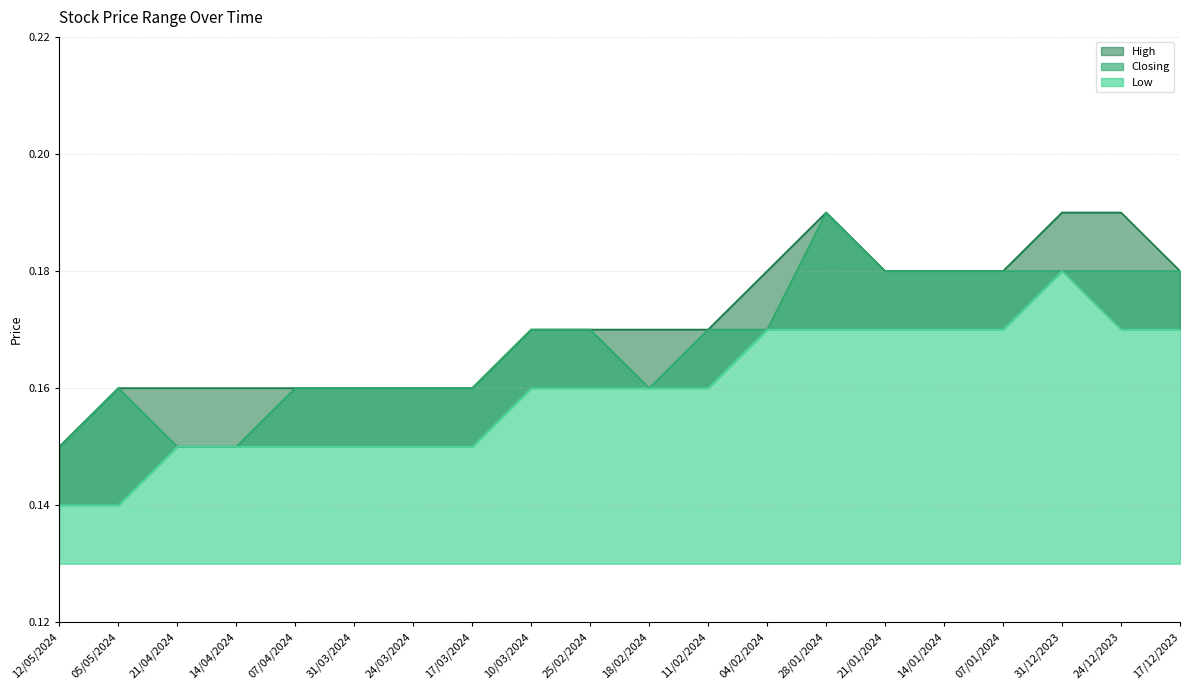

What position from the right is 05/05/2024?

19